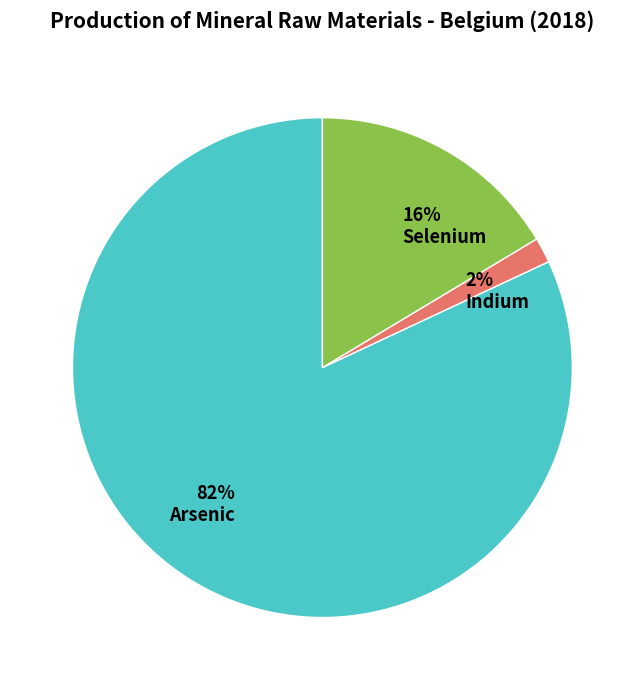

Combined, do 82% Arsenic and 2% Indium account for over 50%?

Yes